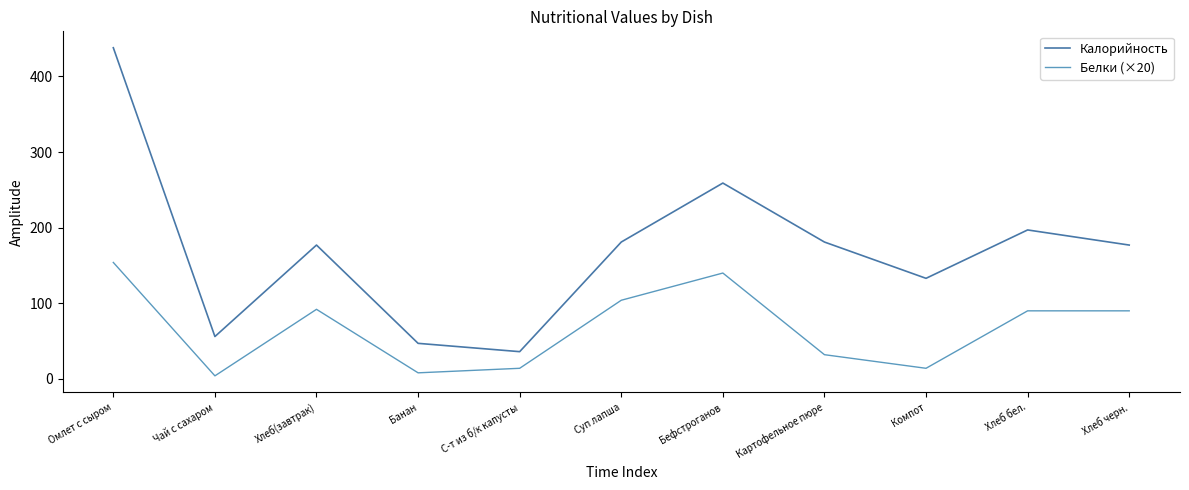

Does the chart have visible grid lines?

No